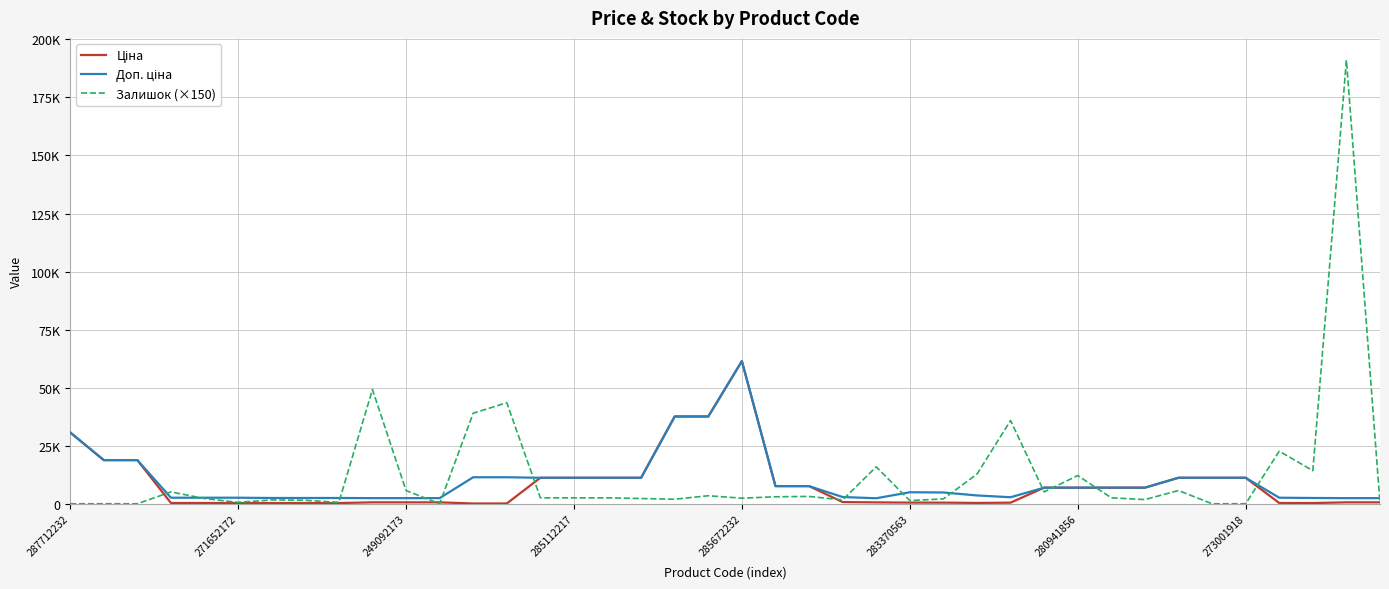

In Доп. ціна, how many points are higher than both neighbors (excluding endpoints)?

2